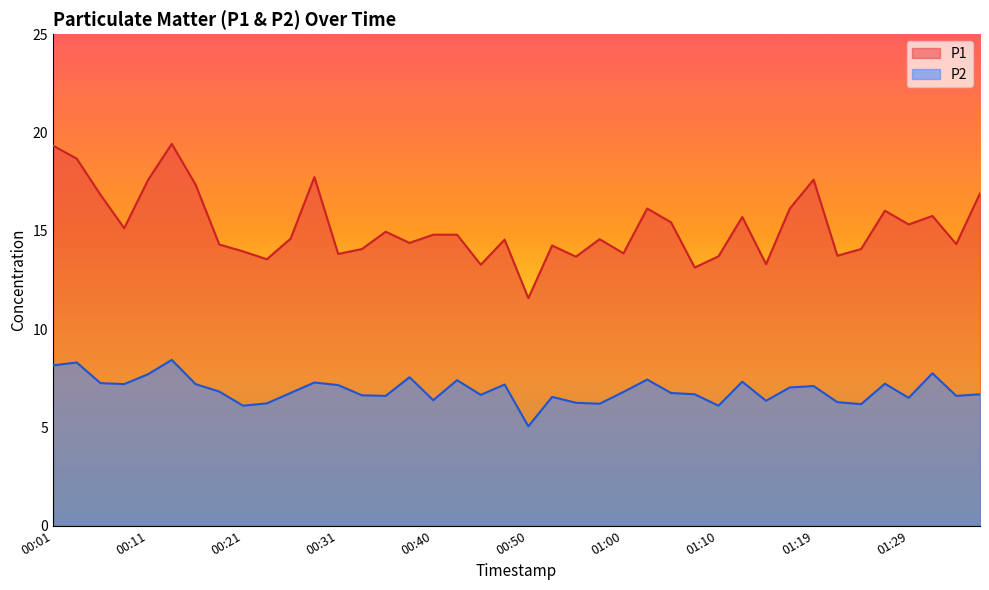

What is the spread (max minus min) of values at 00:38?

6.8